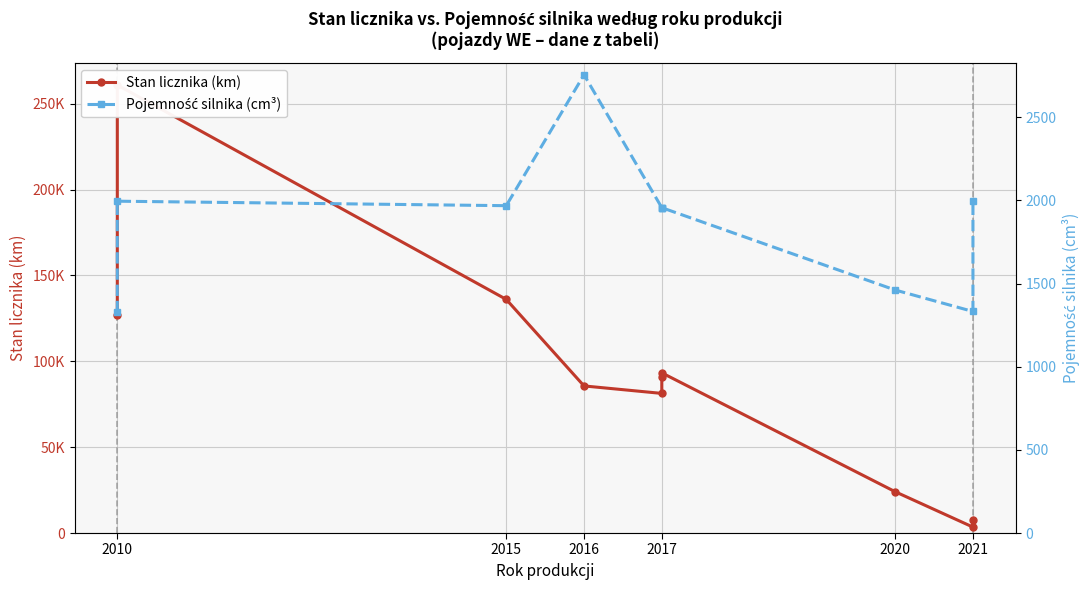

What is the spread (max minus min) of values at 2010?

125510